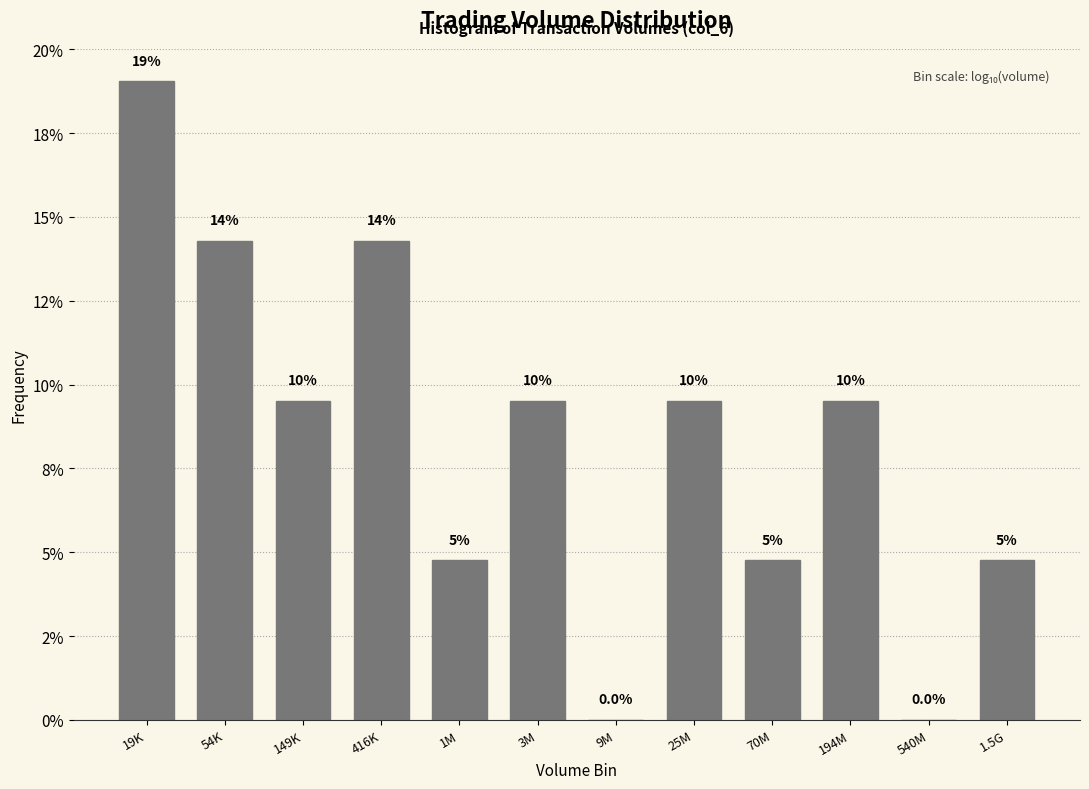

Are the bars horizontal?

No